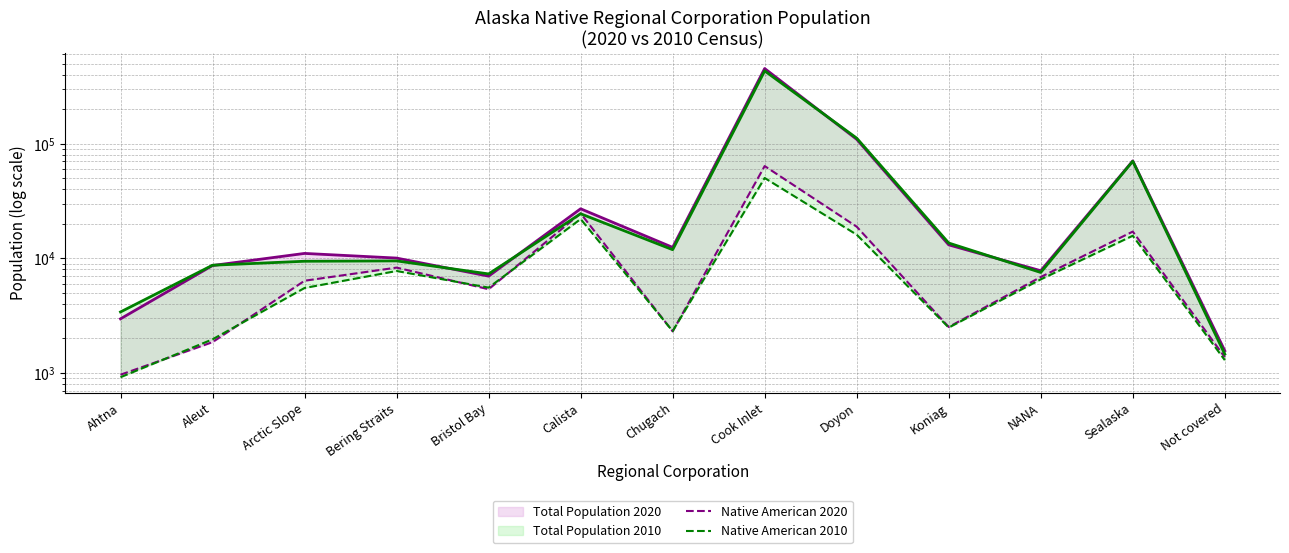

Is it true that Total Population 2020 equals 18409 at Calista?

False